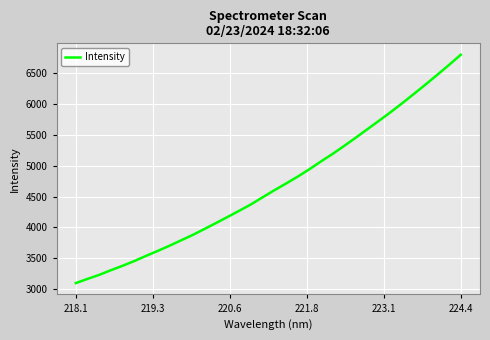

What is the difference between the maximum and minimum values?

3704.6